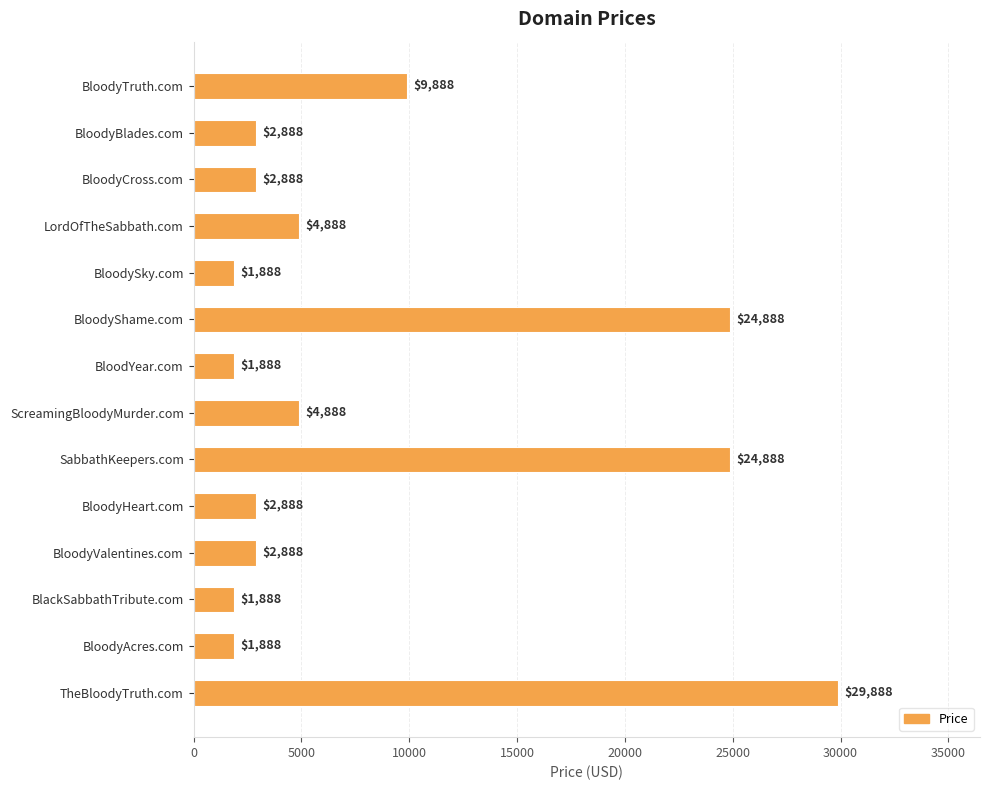

Approximately how many times larger is the value at BloodyTruth.com compared to BloodyShame.com?

0.4